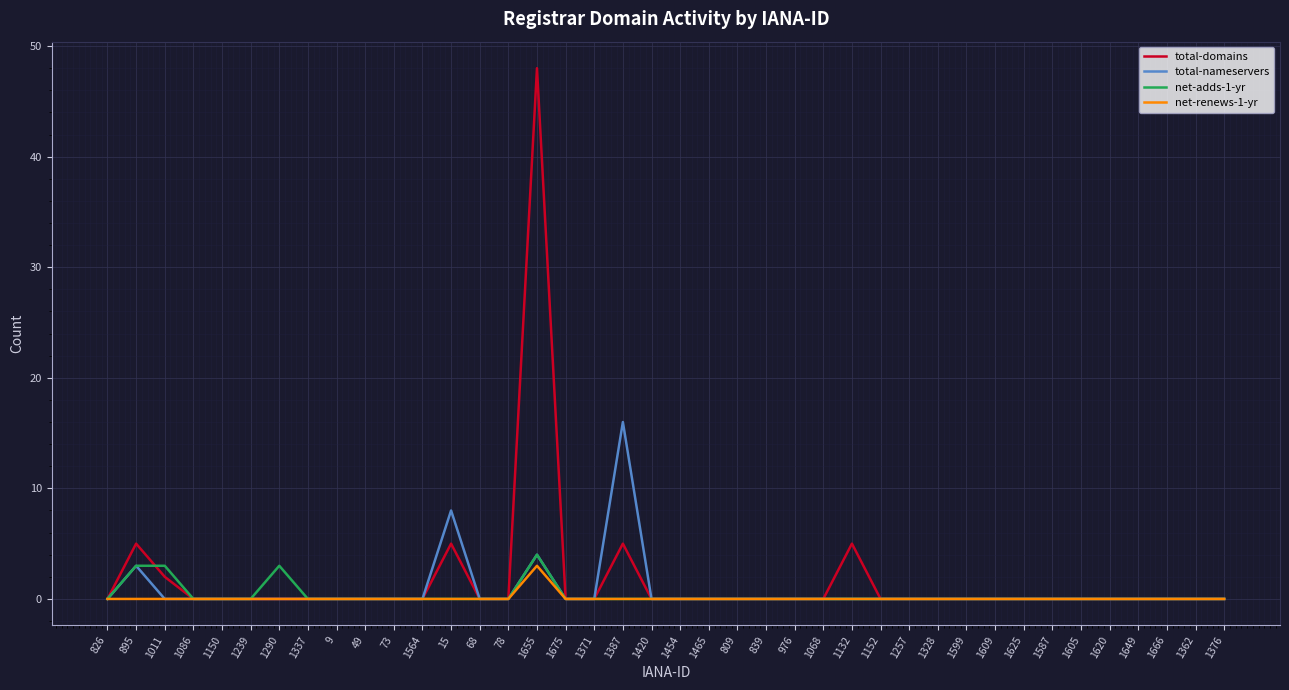

How many lines are shown in the chart?

4